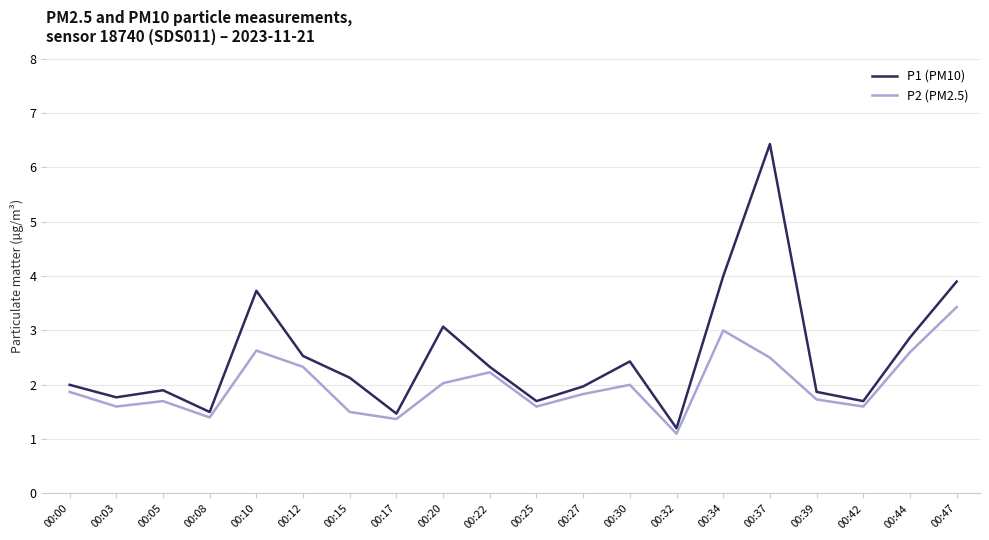

At how many categories does at least one series exceed 1?

20